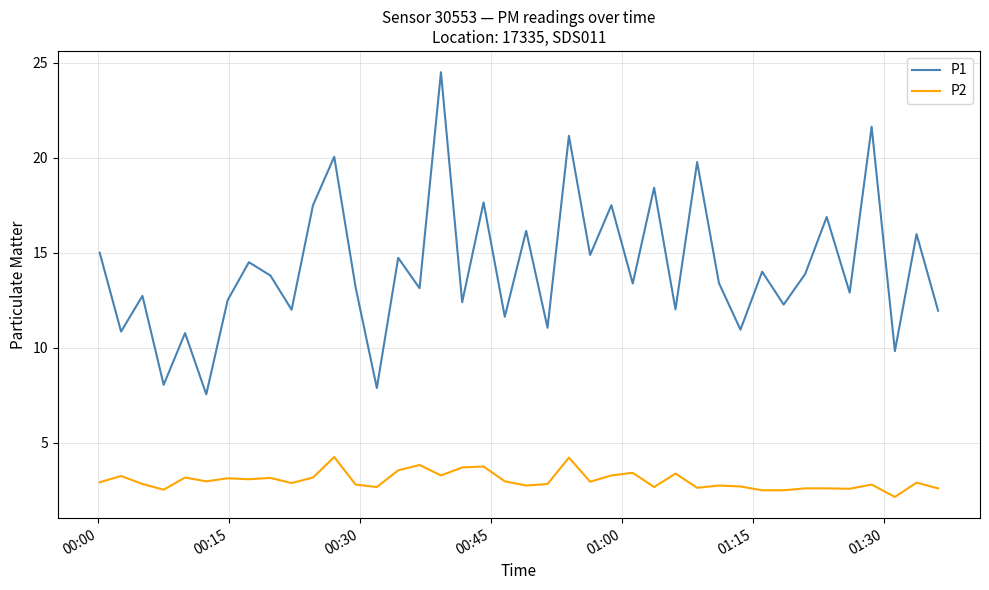

How many values in the P1 series are below 13?

17